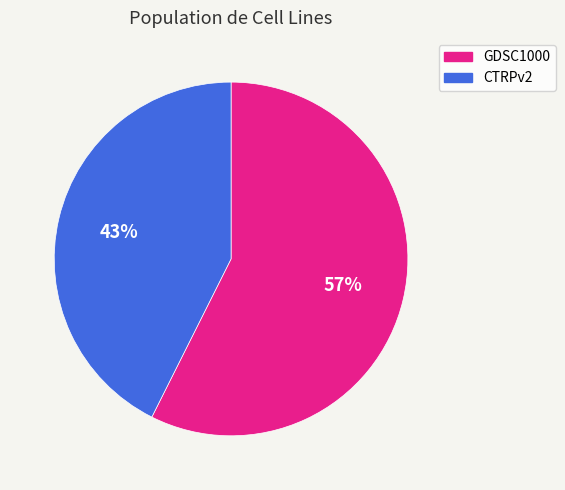

Rank the categories by value from lowest to highest.

CTRPv2, GDSC1000